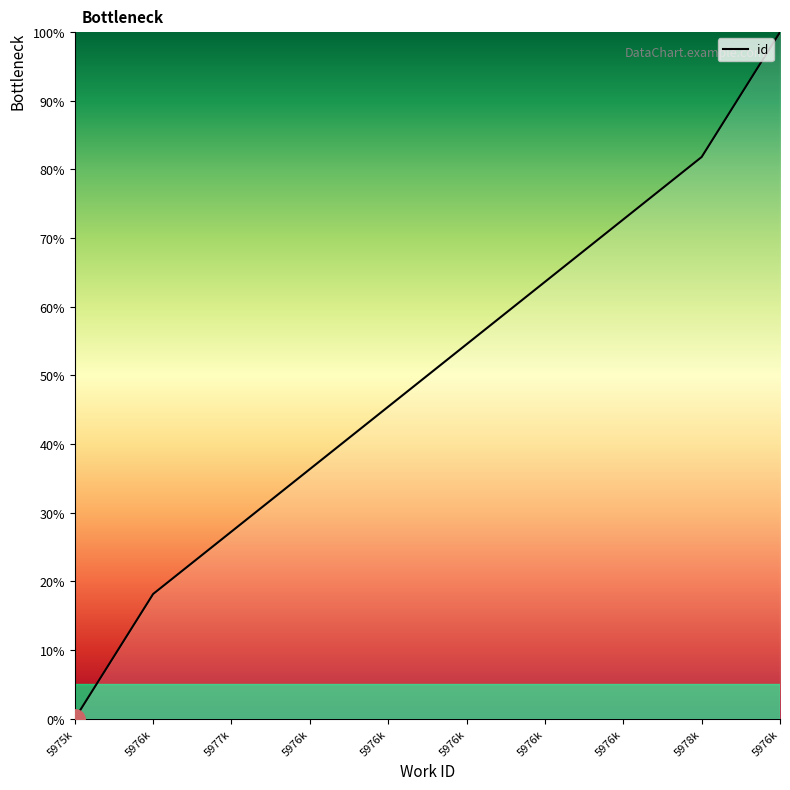

Rank the categories by value from lowest to highest.

5975k, 5976k, 5977k, 5976k, 5976k, 5976k, 5976k, 5976k, 5978k, 5976k